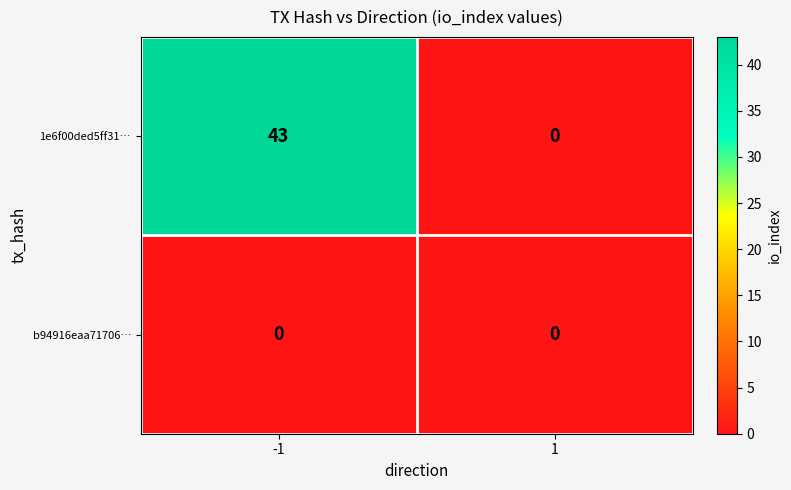

At which category is the sum across all series the highest?

-1